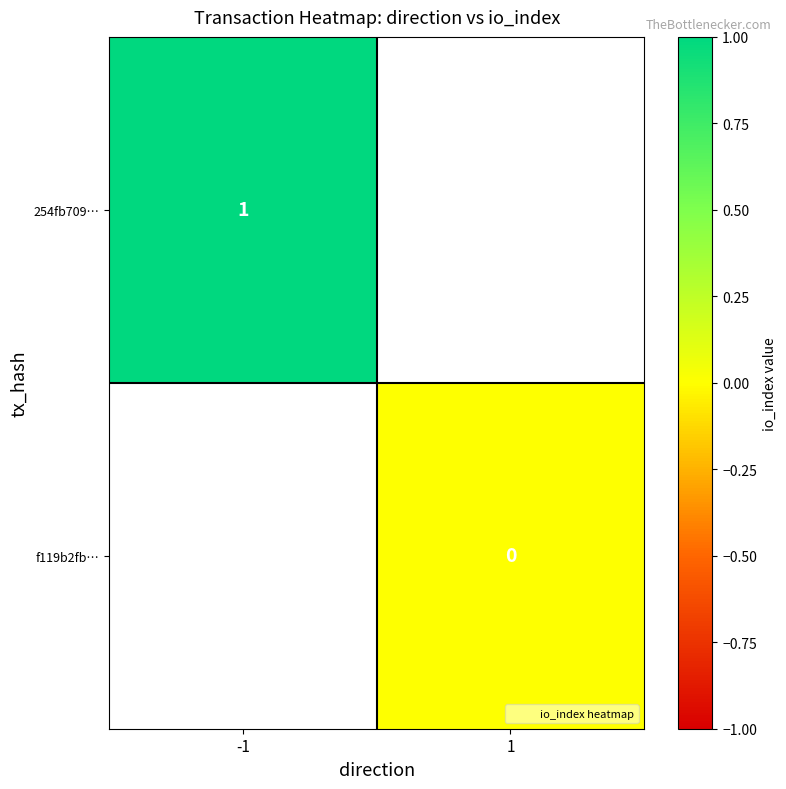

Rank the series by their average value, from highest to lowest.

254fb709…, f119b2fb…